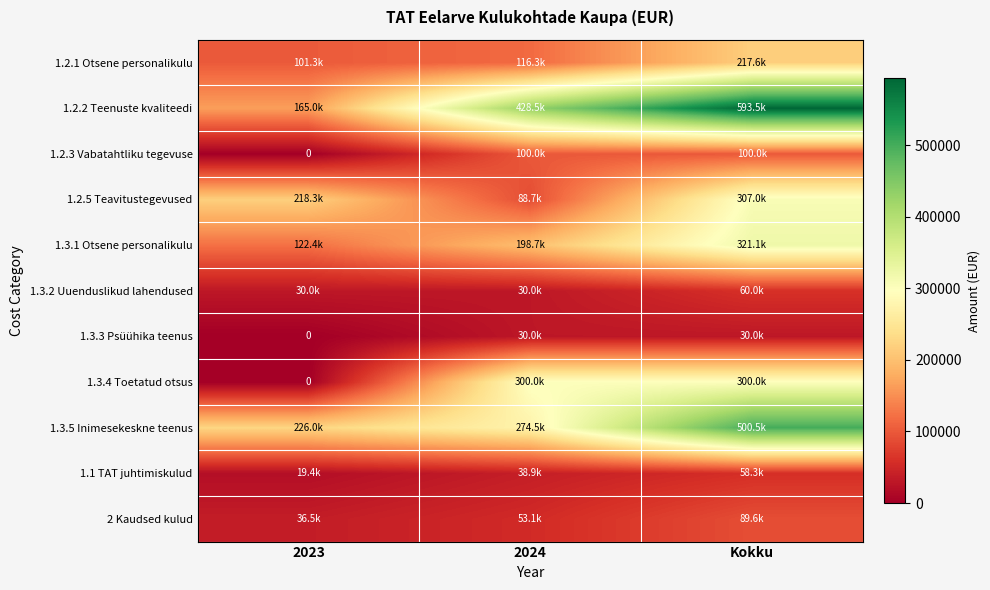

Is it true that 1.3.1 Otsene personalikulu equals 198726.3 at 2024?

True